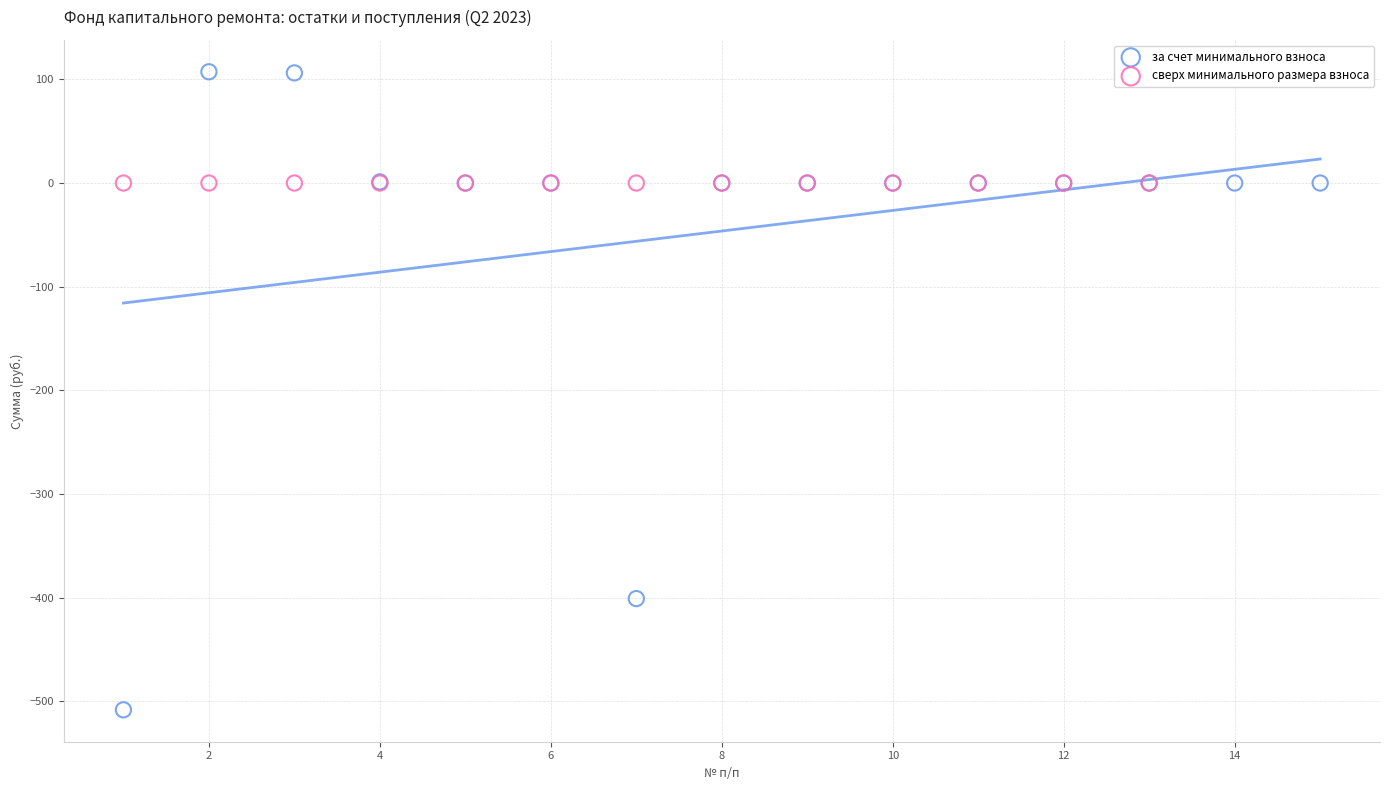

Which series reaches the minimum Y coordinate?

за счет минимального взноса